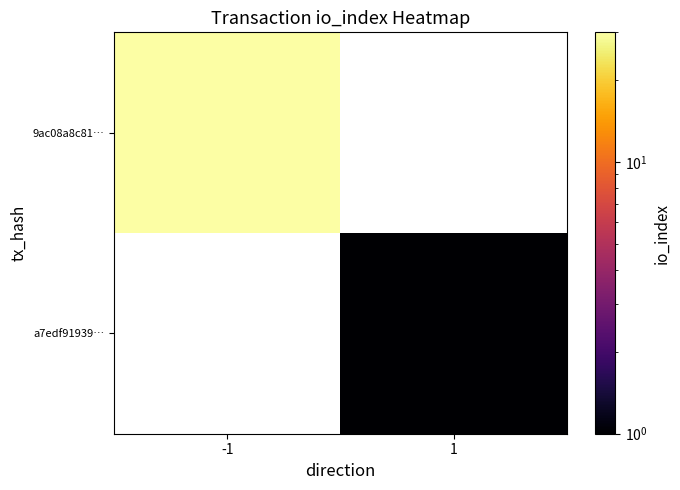

List the series in order of their overall mean, highest first.

9ac08a8c81…, a7edf91939…